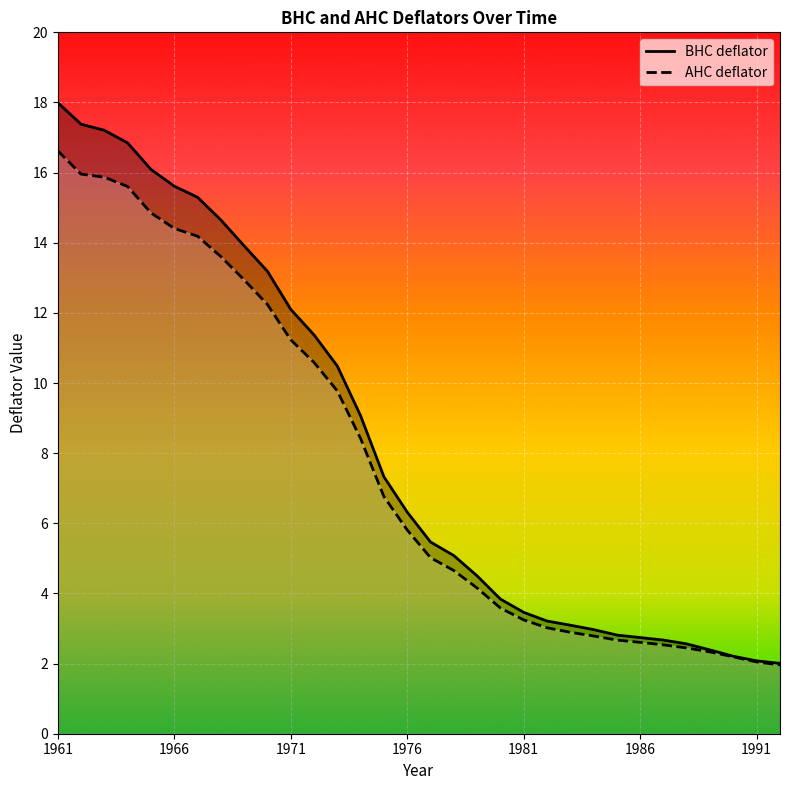

List the series in order of their overall mean, lowest first.

AHC deflator, BHC deflator